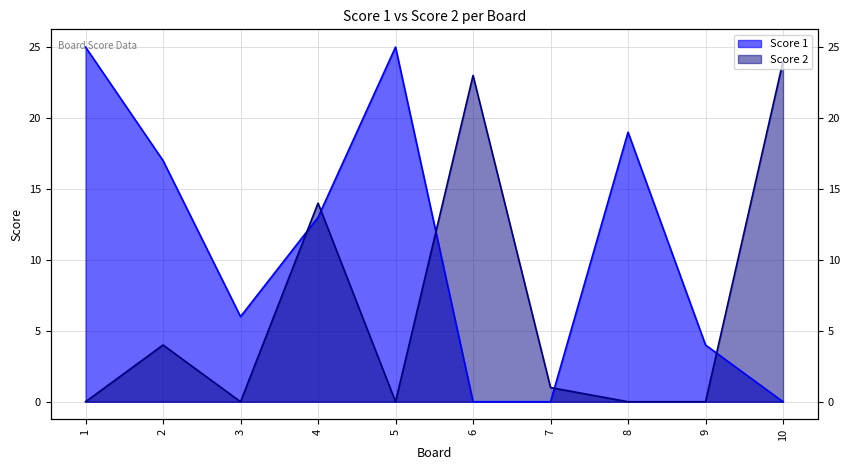

Between which two adjacent categories do Score 1 and Score 2 first intersect?

3 and 4